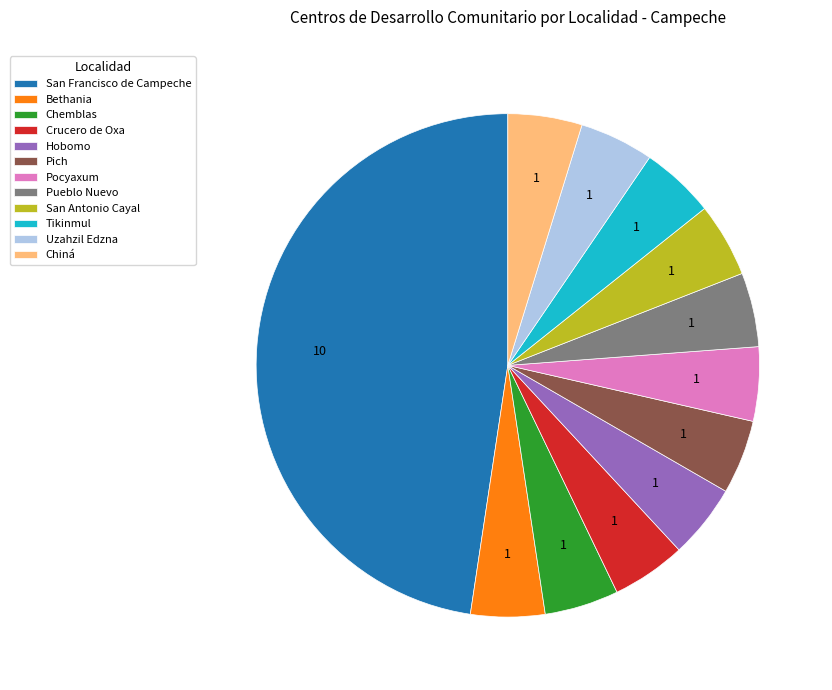

Which category has the biggest portion of the pie?

San Francisco de Campeche